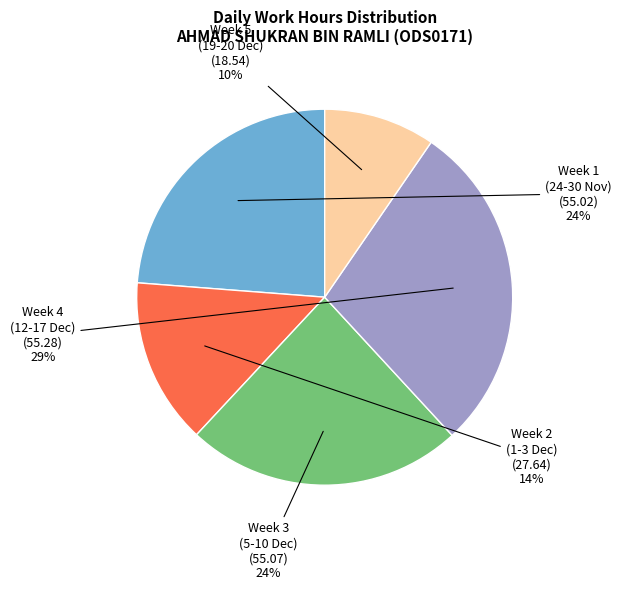

To the nearest percent, what is the average slice percentage?

20%